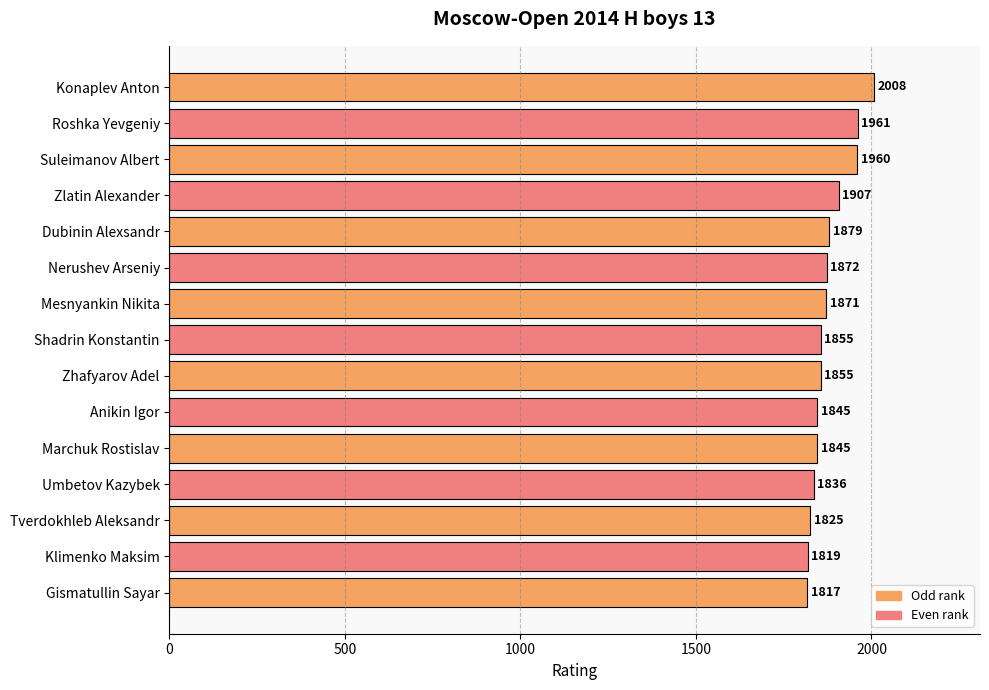

True or false: the data shows 1961 at Roshka Yevgeniy.

True